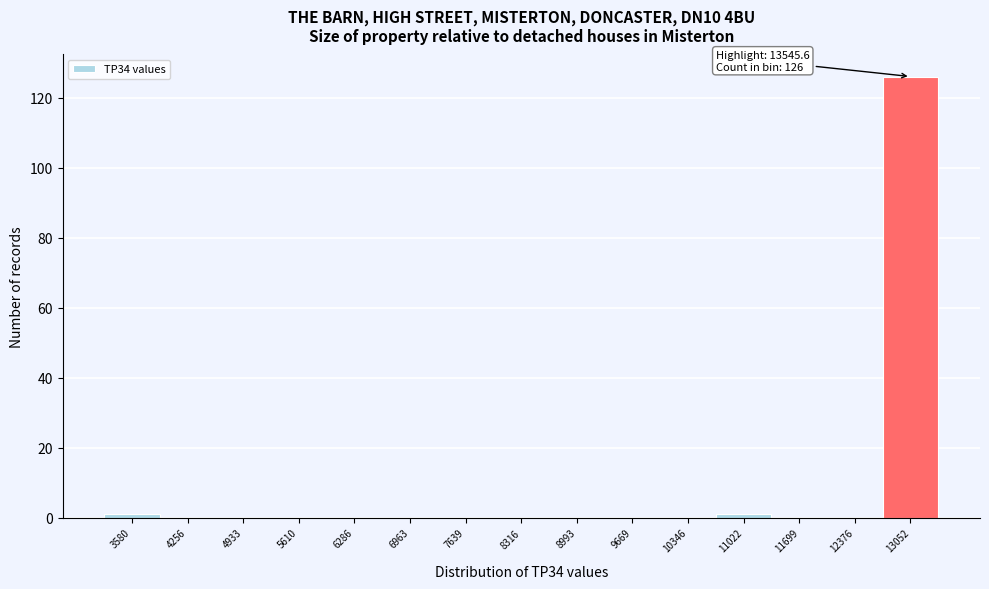

Reading left to right, transcribe all the data shown in this chart.

3580=1	4256=0	4933=0	5610=0	6286=0	6963=0	7639=0	8316=0	8993=0	9669=0	10346=0	11022=1	11699=0	12376=0	13052=126